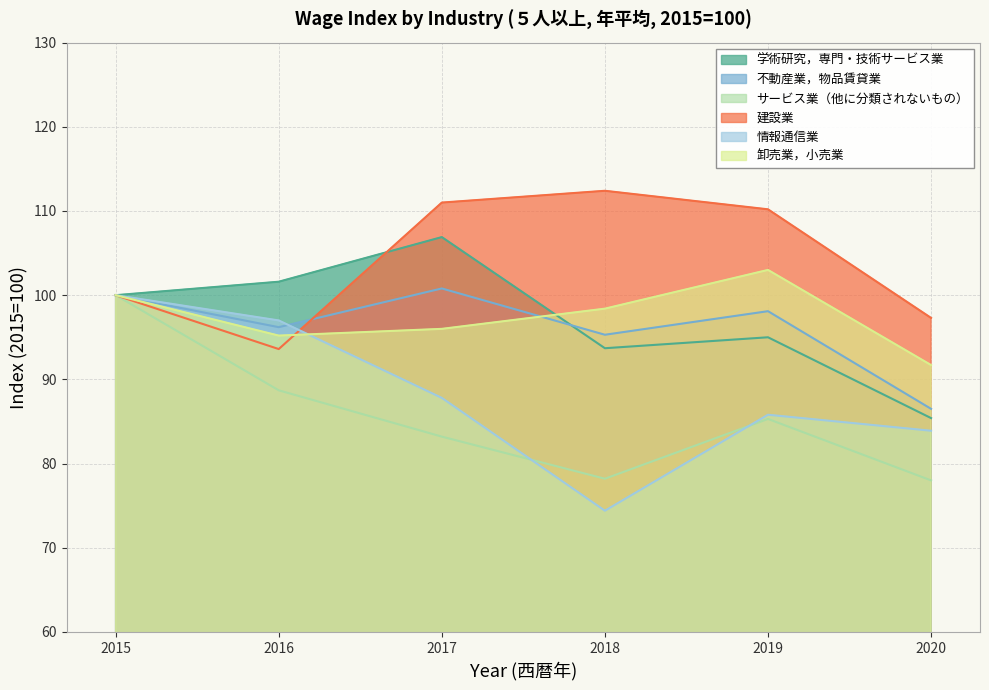

Where is 卸売業，小売業 nearest to the value 97?

2017